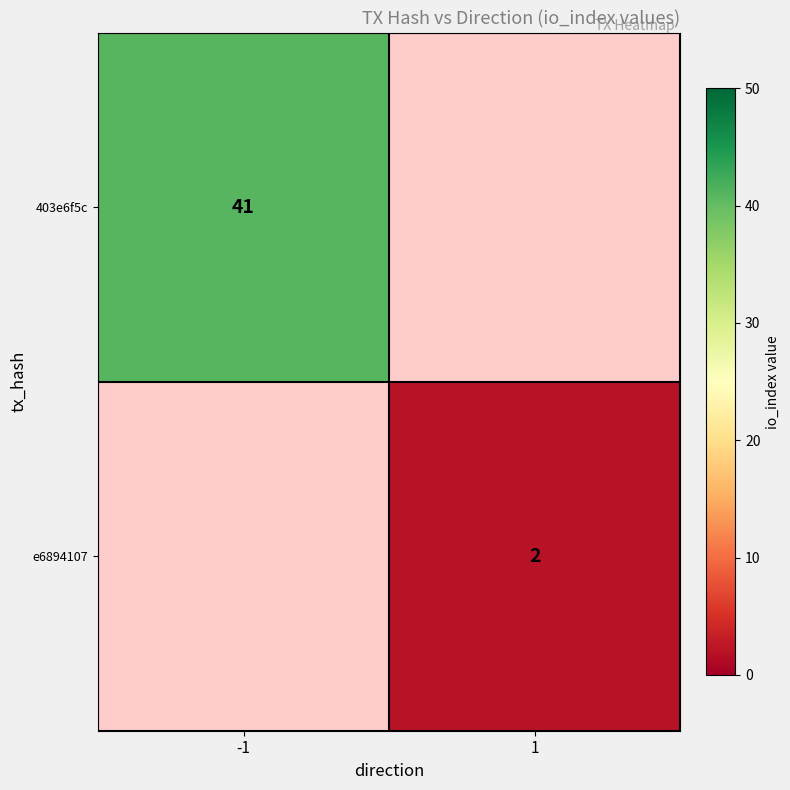

Is it true that e6894107 equals 3 at 1?

False